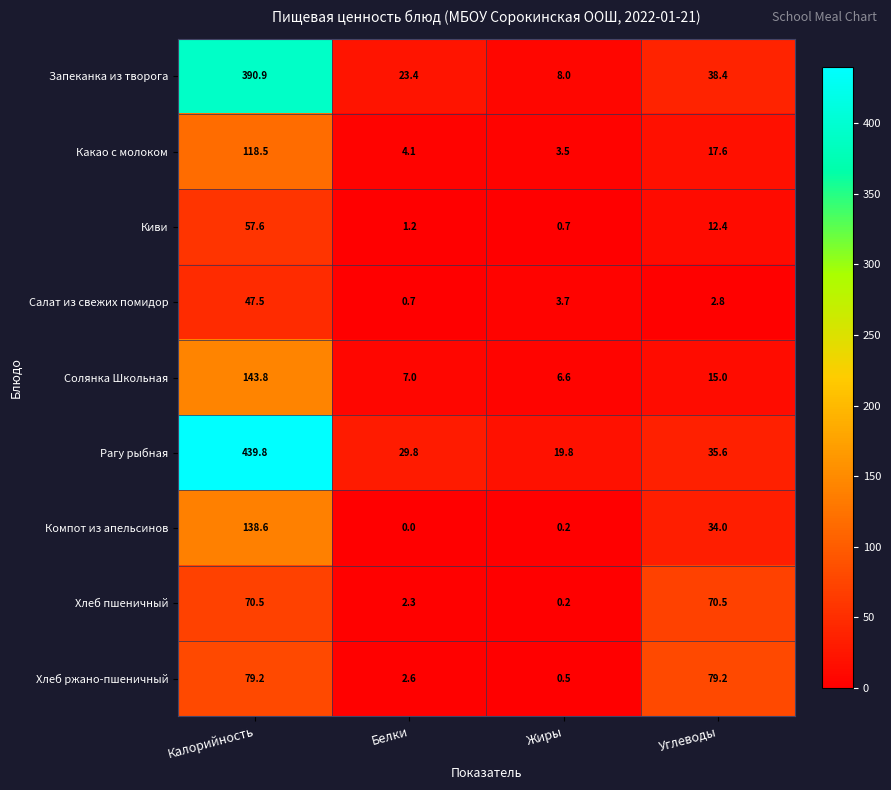

What is the lowest value of the Киви series?

0.7